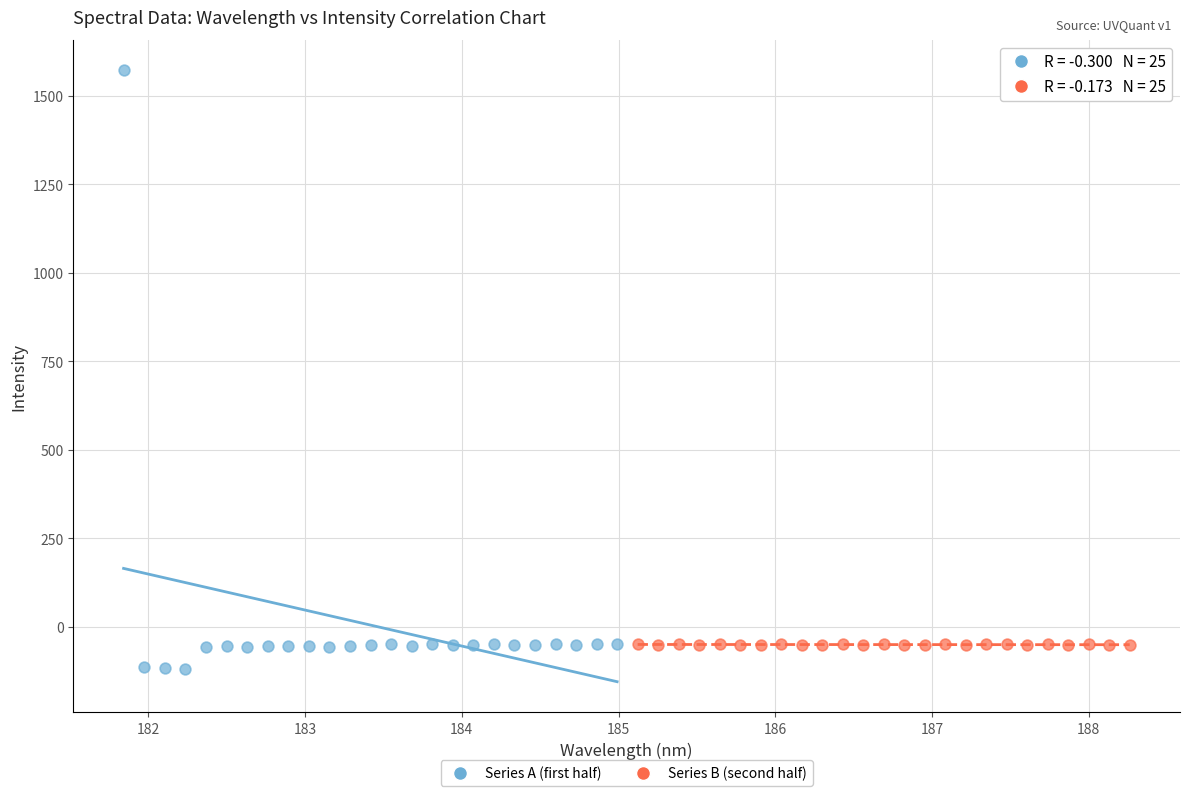

Which series reaches the maximum Y coordinate?

Series A (first half)